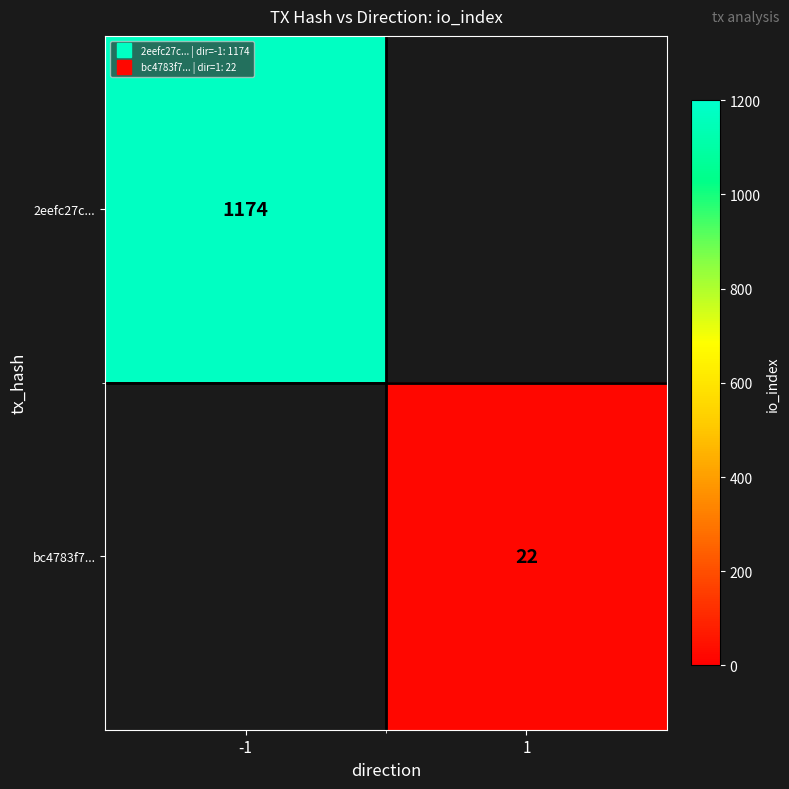

Which label corresponds to the smallest value in the chart?

1